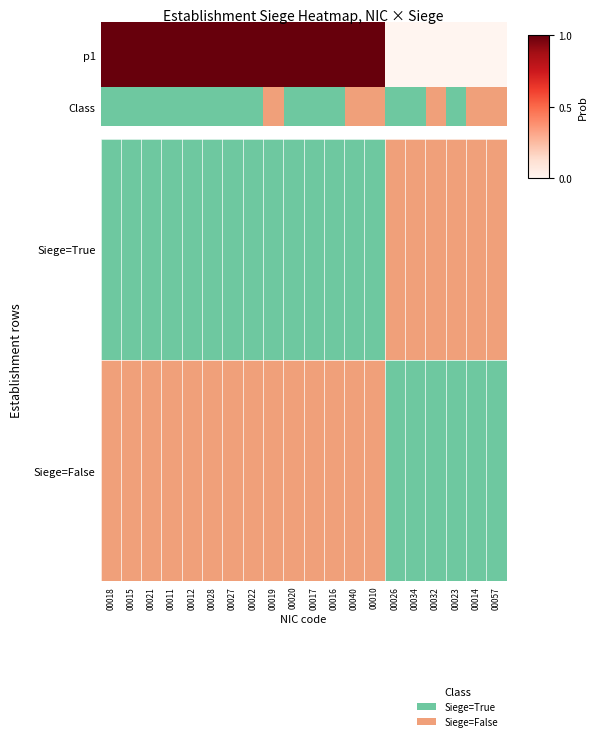

The value at 00028 is 0. True or false?

False